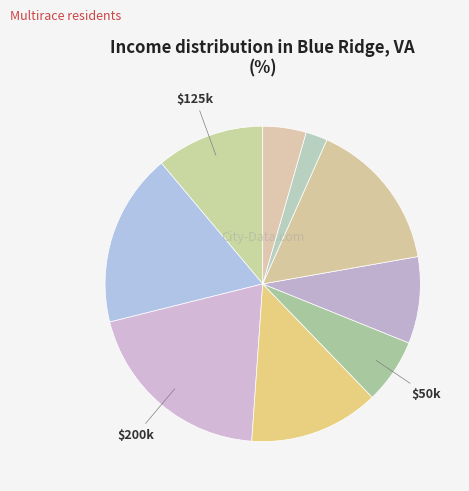

How many slices are in this pie chart?

9